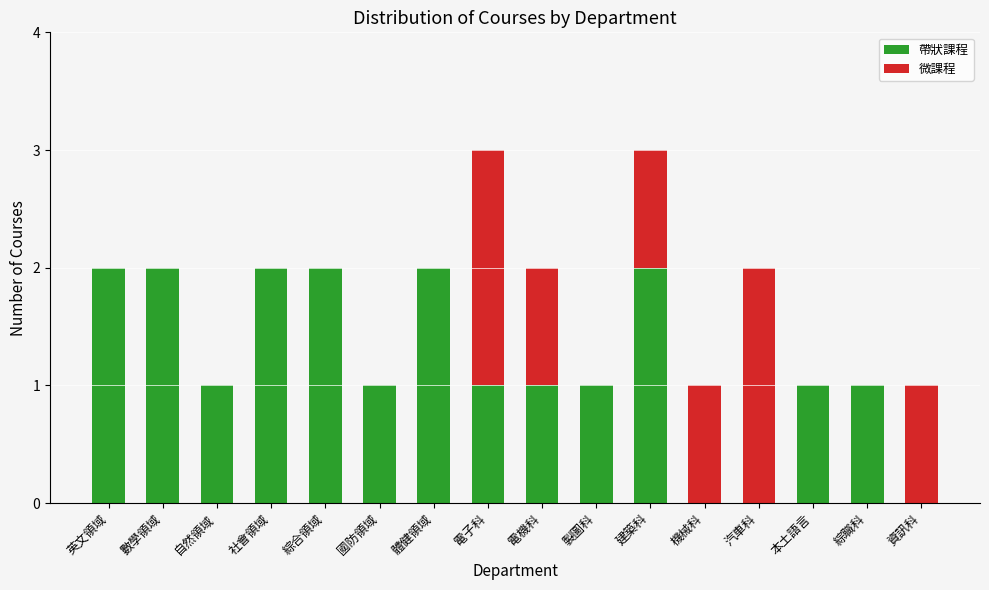

What is the total value across all series at 汽車科?

2